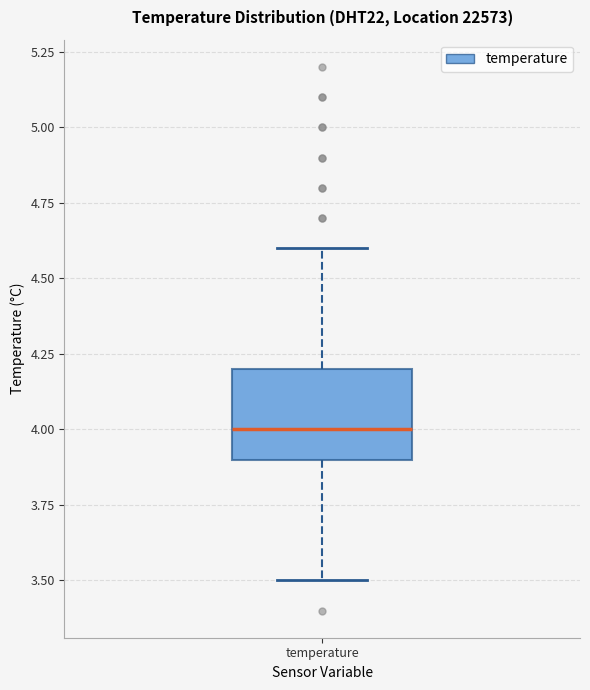

Transcribe this box plot: give where the median line is, the range the box spans, and where the two whiskers end, as read against the y-axis. The values are not printed on the chart, so give them approximately, as read against the axis.

median 4.0, box 3.9 to 4.2, whiskers 3.5 to 4.6